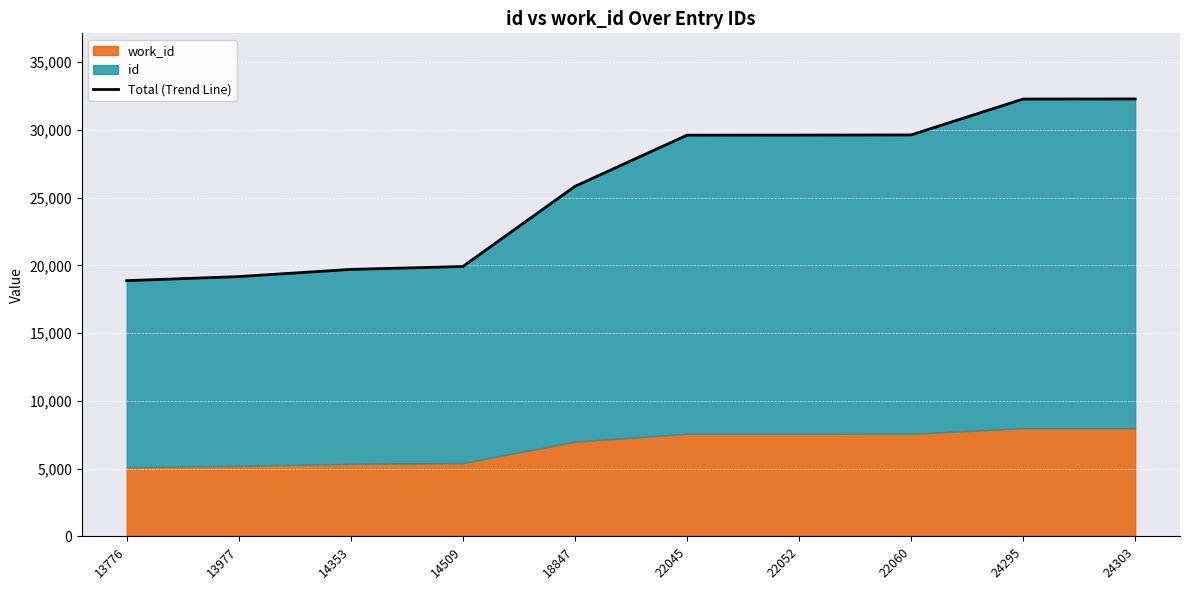

What is the value of the 8th point from the left?

29630